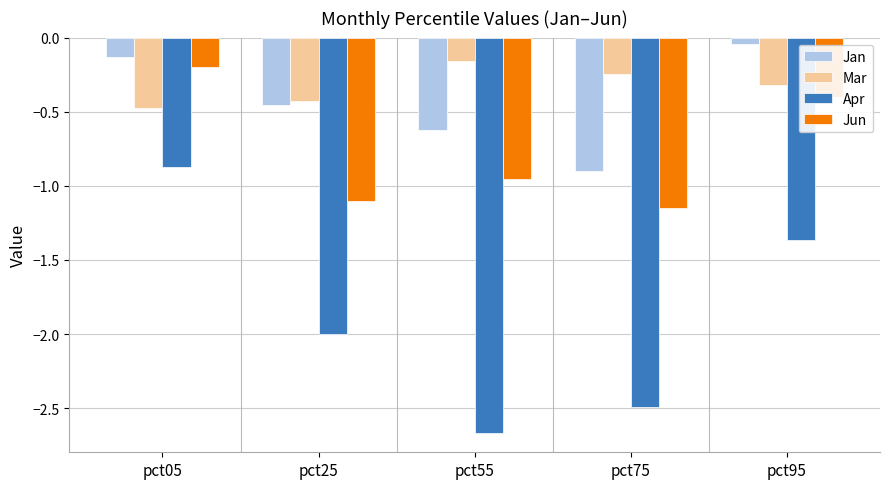

Is the value of Mar at pct05 greater than the value of Jan at pct75?

Yes